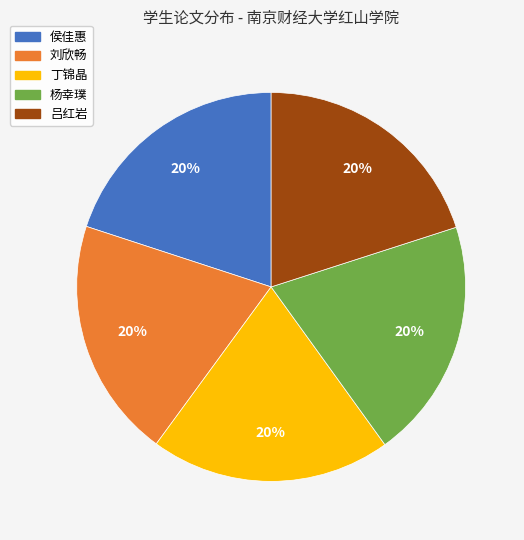

True or false: 杨幸璞 accounts for 20% of the total.

True